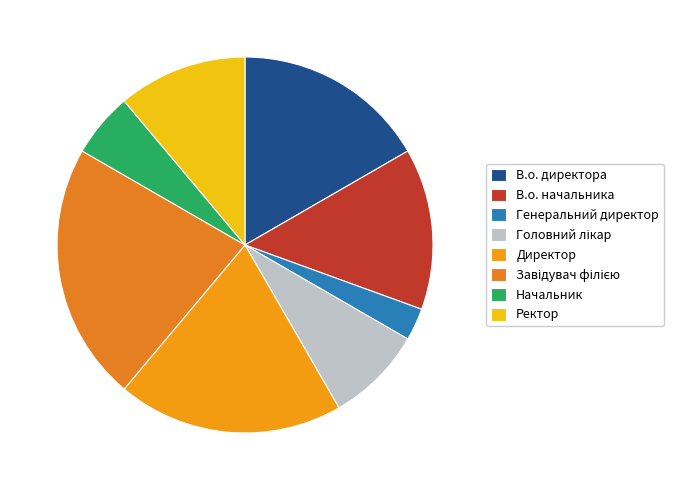

Which slice is the smallest?

Генеральний директор